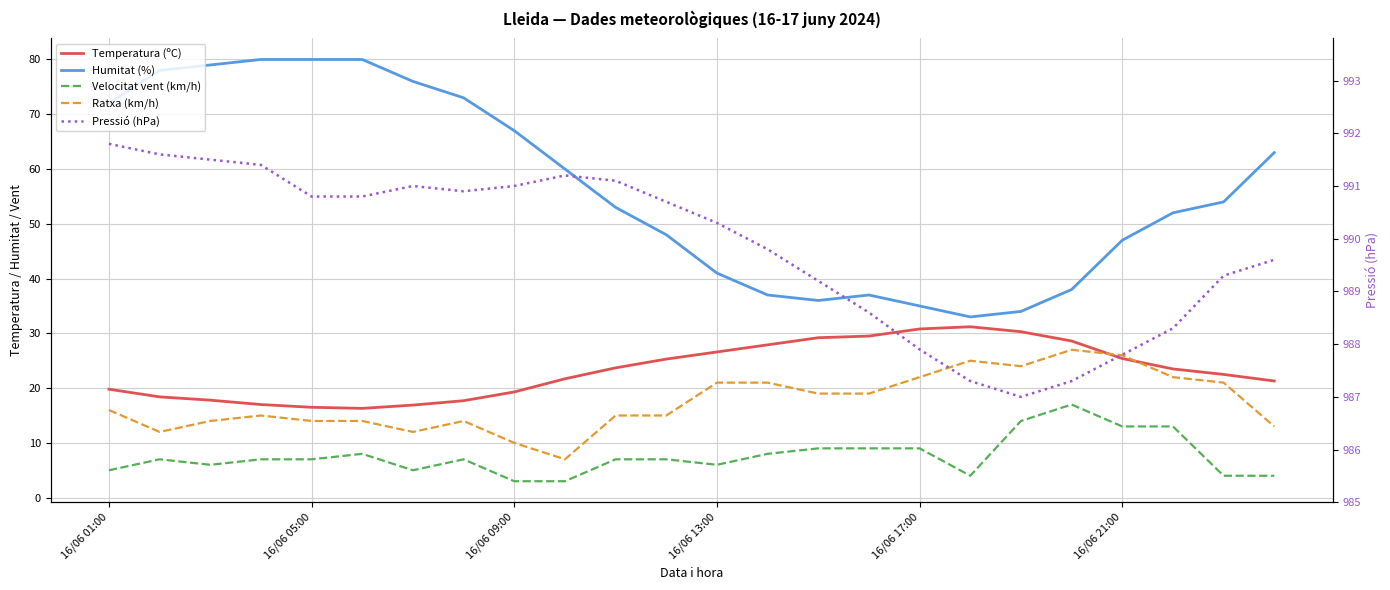

Which series has the largest range (max minus min)?

Humitat (%)